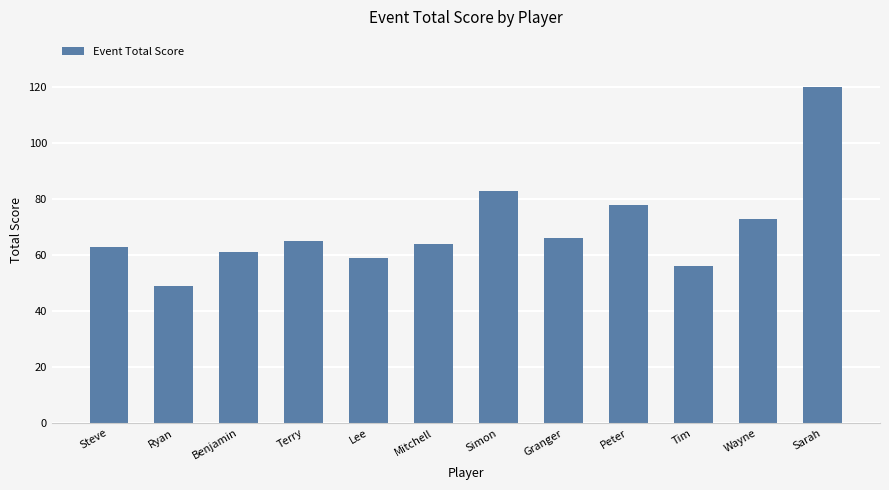

What is the value of the 11th bar from the left?

73